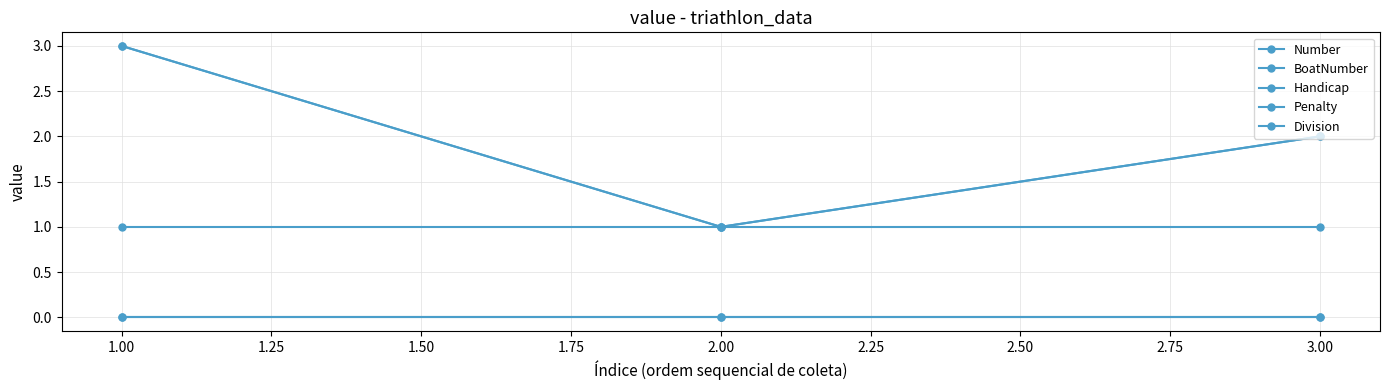

Reading left to right, list all the values displayed in this chart.

Number: 3	1	2
BoatNumber: 3	1	2
Handicap: 0	0	0
Penalty: 0	0	0
Division: 1	1	1